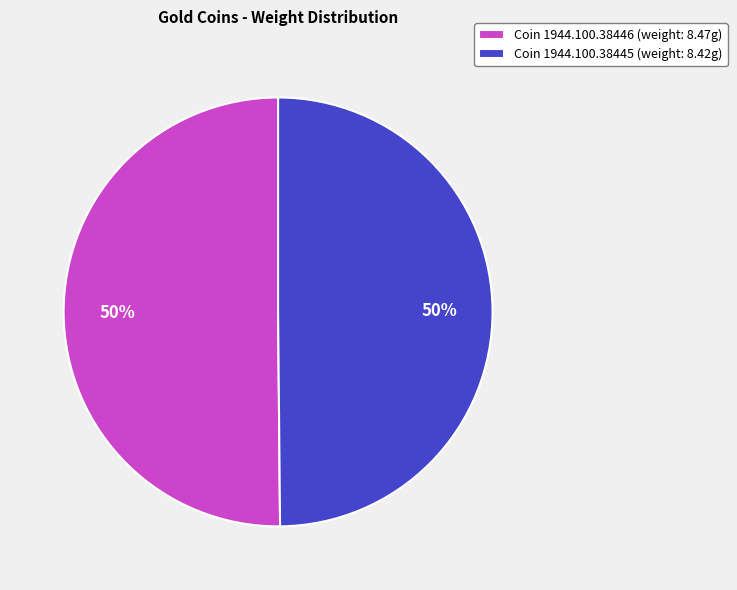

What percentage is the Coin 1944.100.38446 (weight: 8.47g) slice, to the nearest percent?

50%